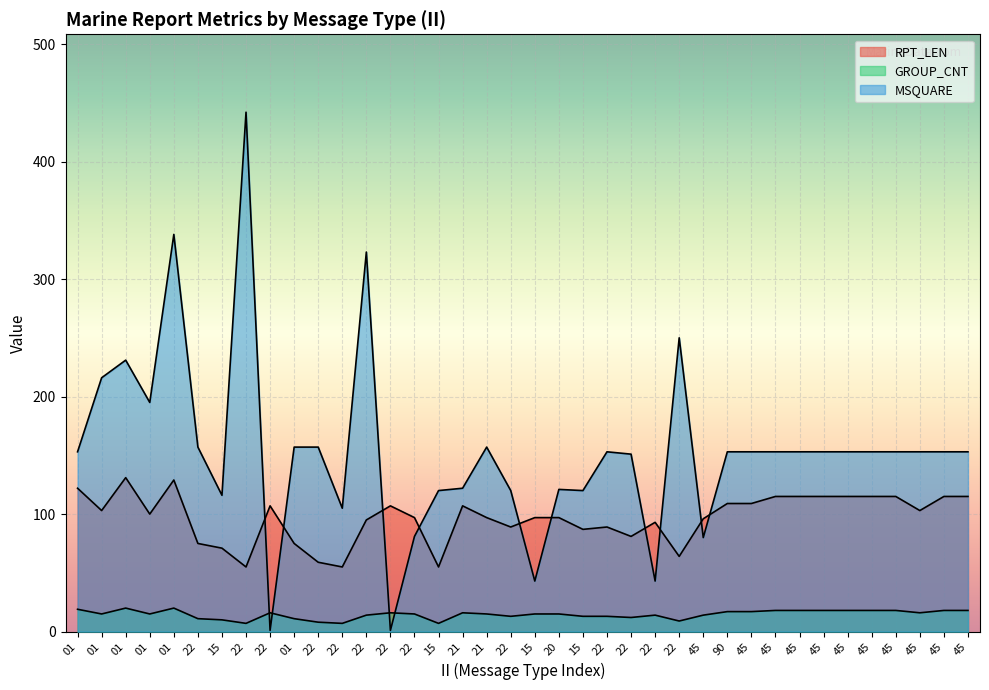

What is the sum of all RPT_LEN values?

3674